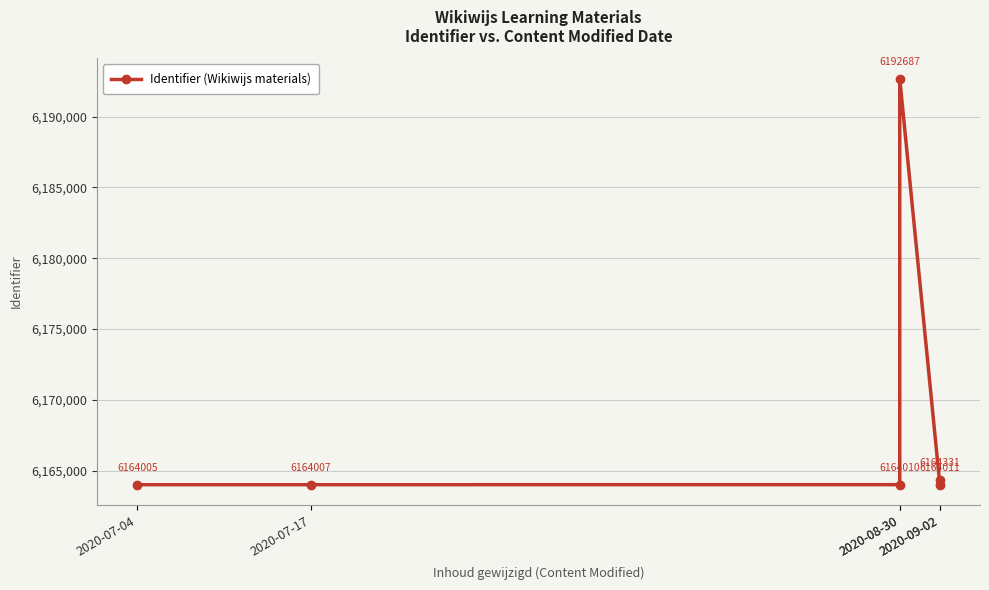

Between 2020-07-04 and 2020-09-02, which is larger?

2020-09-02